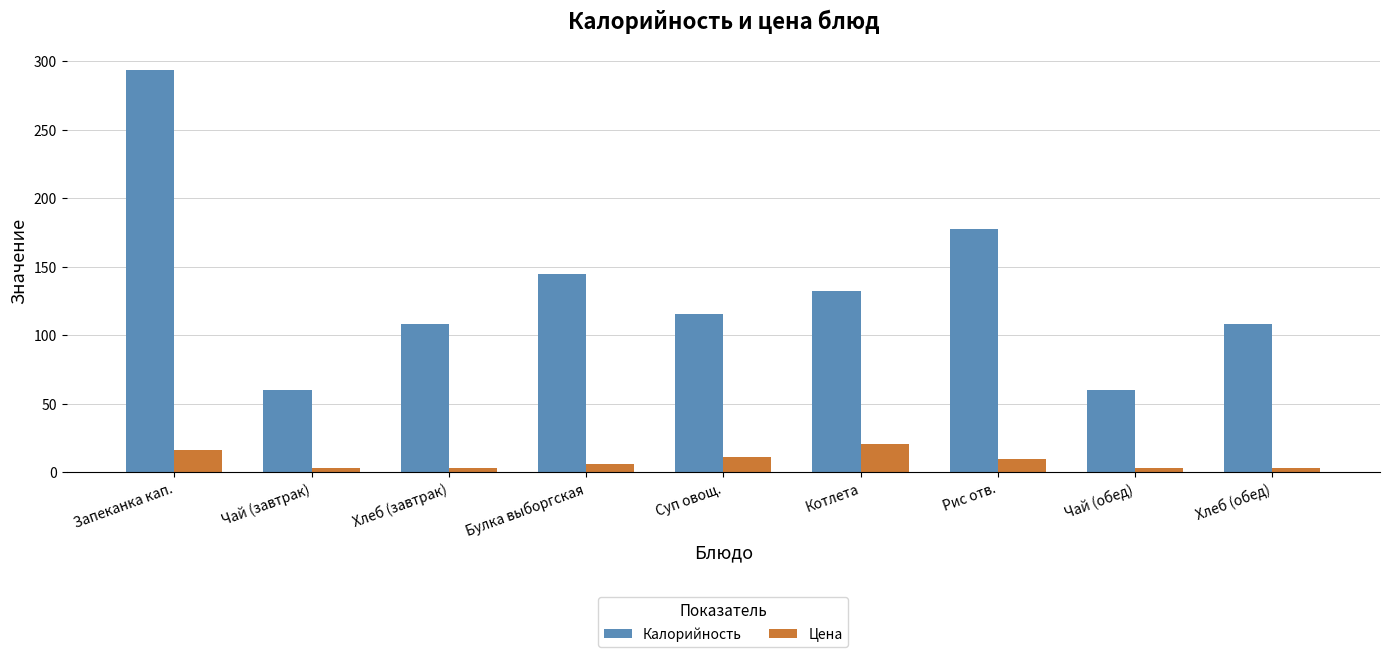

Read the Цена value at Котлета.

20.5